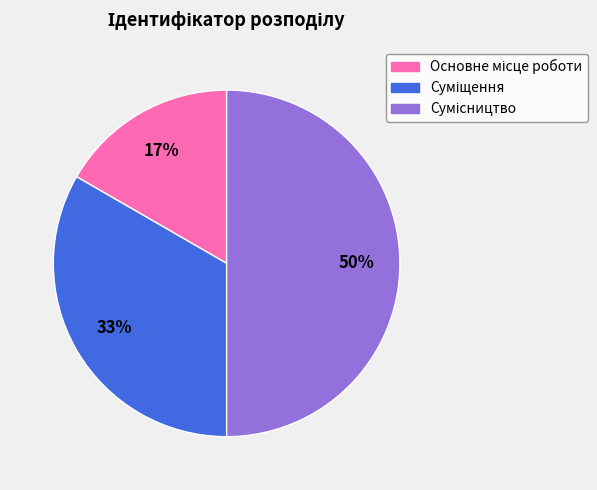

To the nearest percent, what is the average slice percentage?

33%